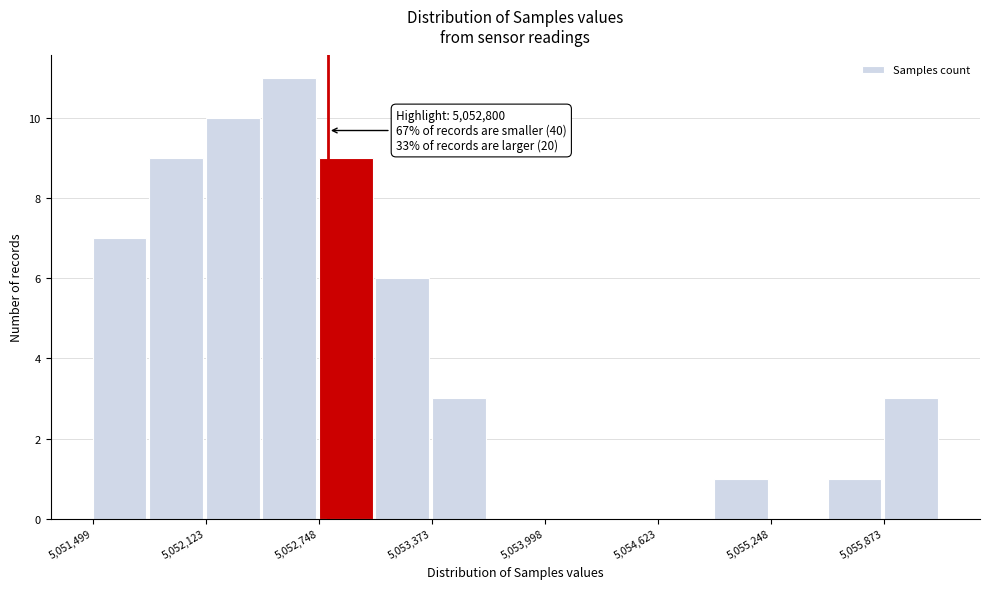

Around what value on the x-axis is the tallest bar? Give the approximate position of its centre, as read against the axis.

5052600